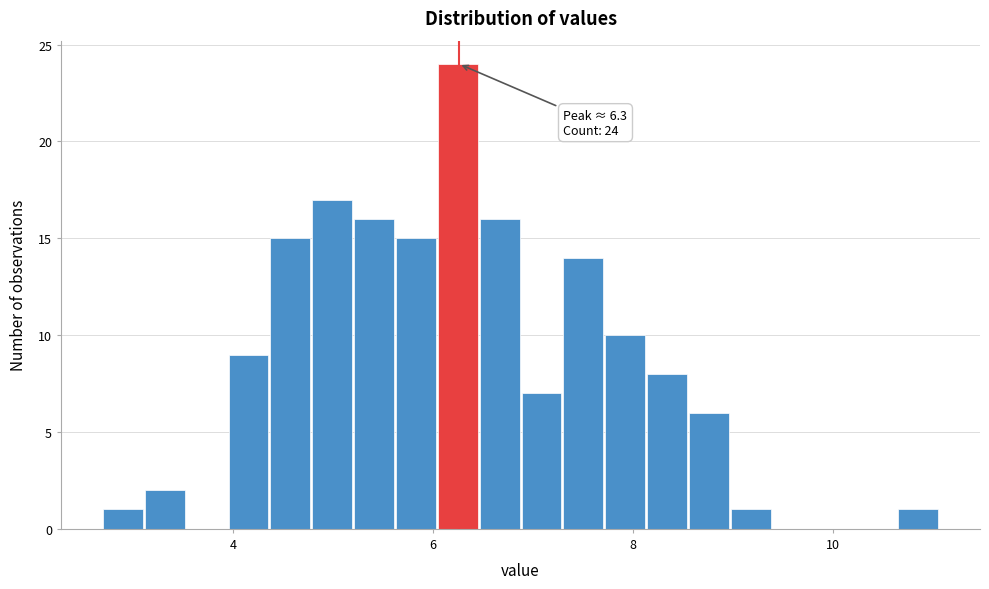

Read against the x-axis, roughly where is the centre of the tallest bar?

6.2